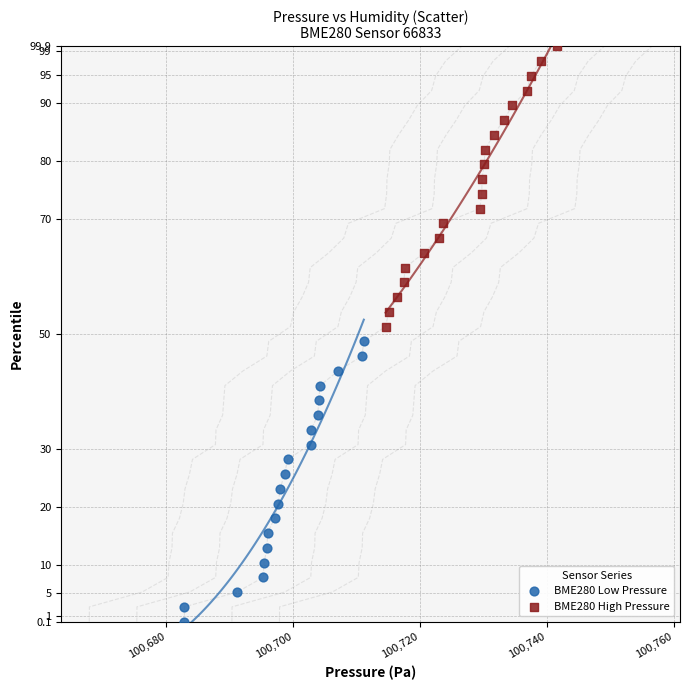

Which series contains the lowest Y value?

BME280 Low Pressure